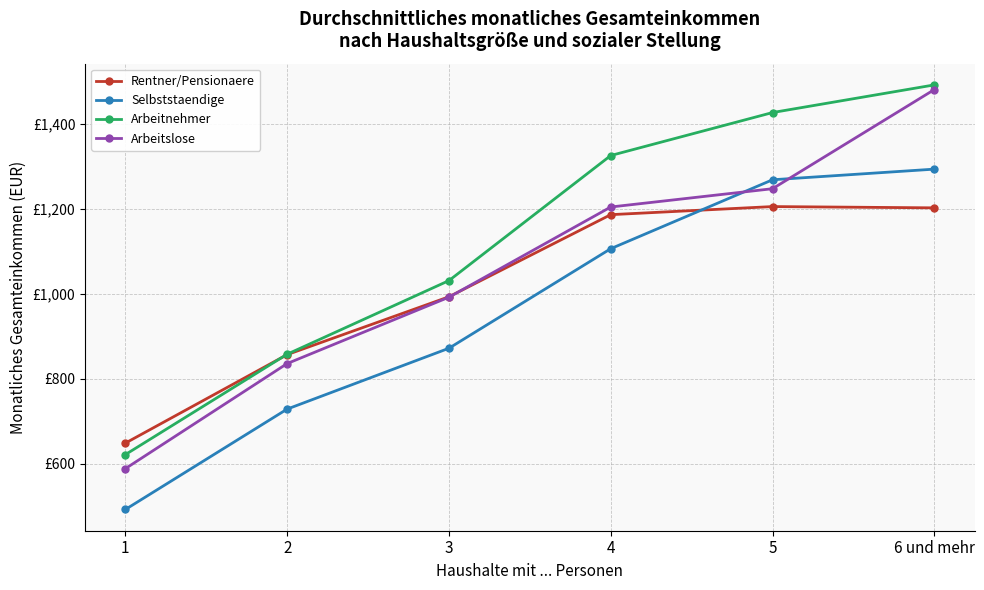

True or false: Rentner/Pensionaere has a value of 475 at 5.

False